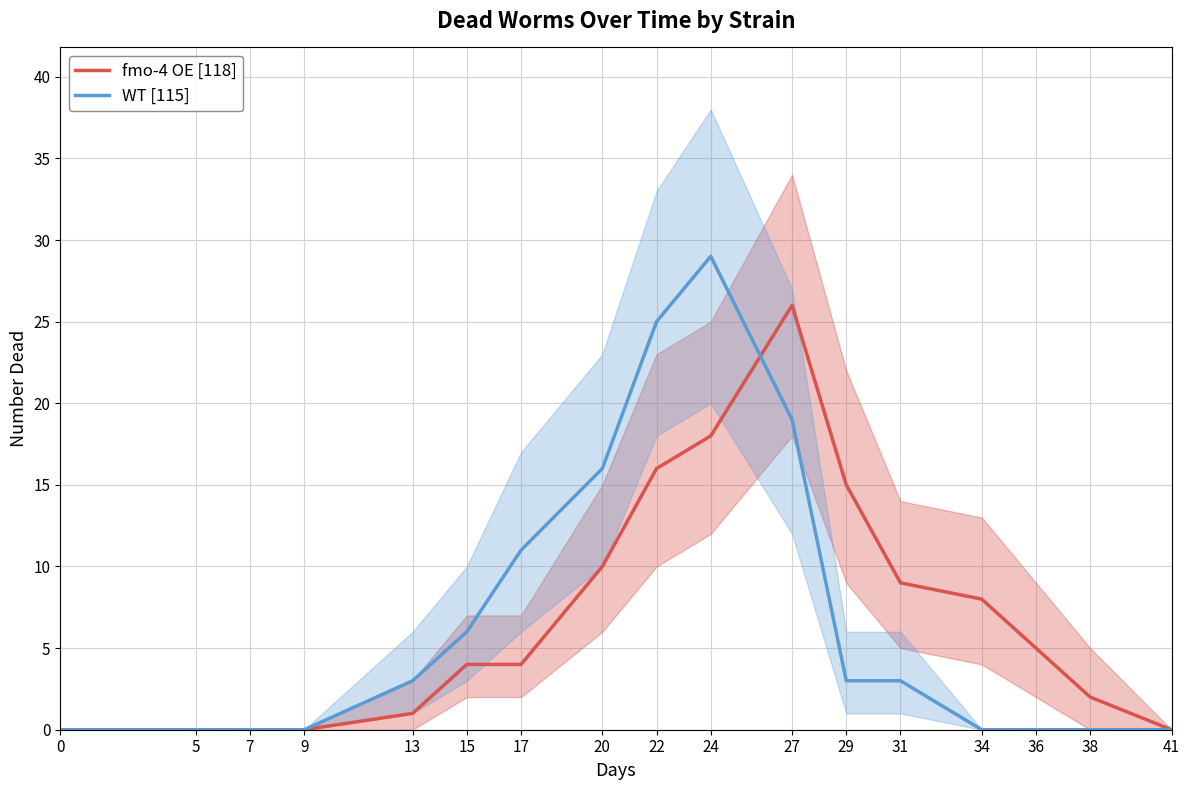

What is the value of the WT [115] point at the 5th from the left?

3